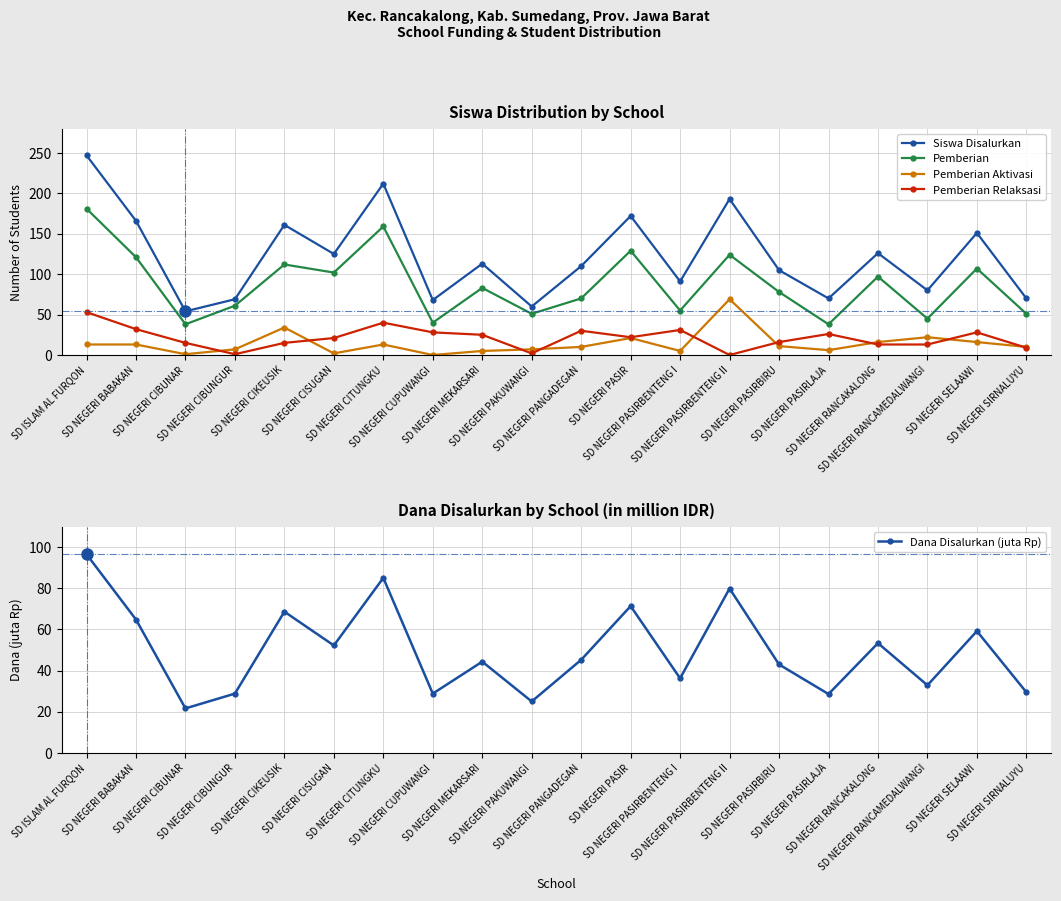

True or false: Pemberian Relaksasi and Dana Disalurkan (juta Rp) cross at least once.

False